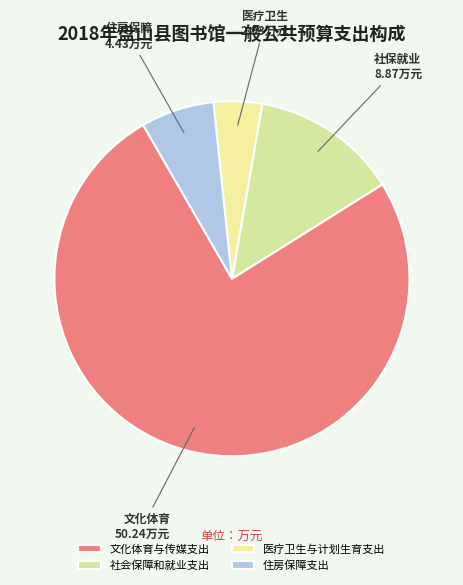

Is there any slice that represents more than half of the pie?

Yes